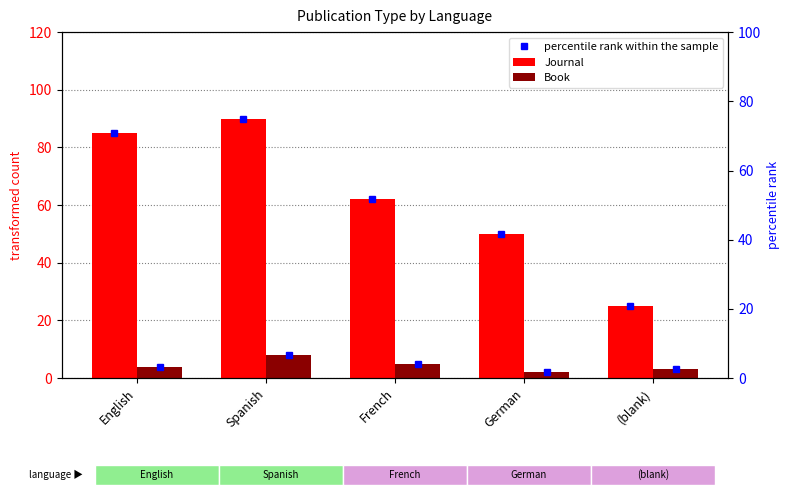

Does the chart contain any negative values?

No